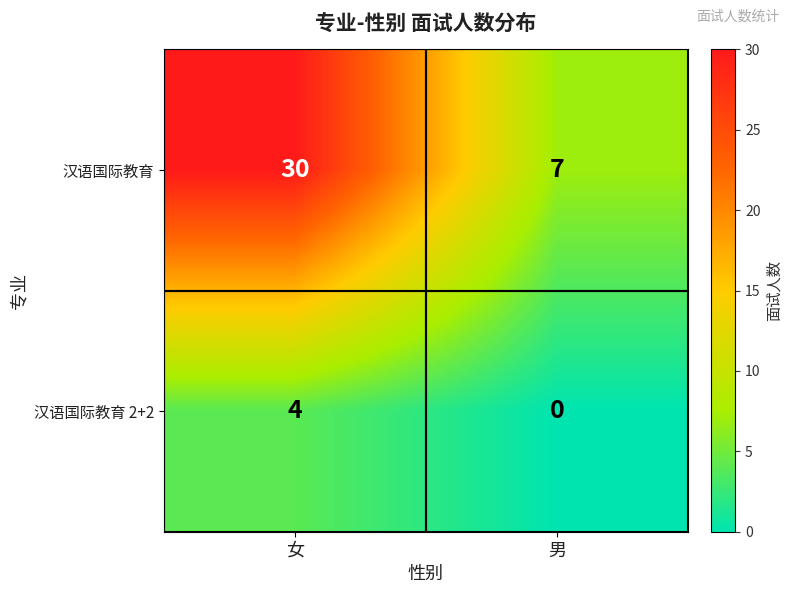

The 汉语国际教育 series shows 7 at 男. True or false?

True